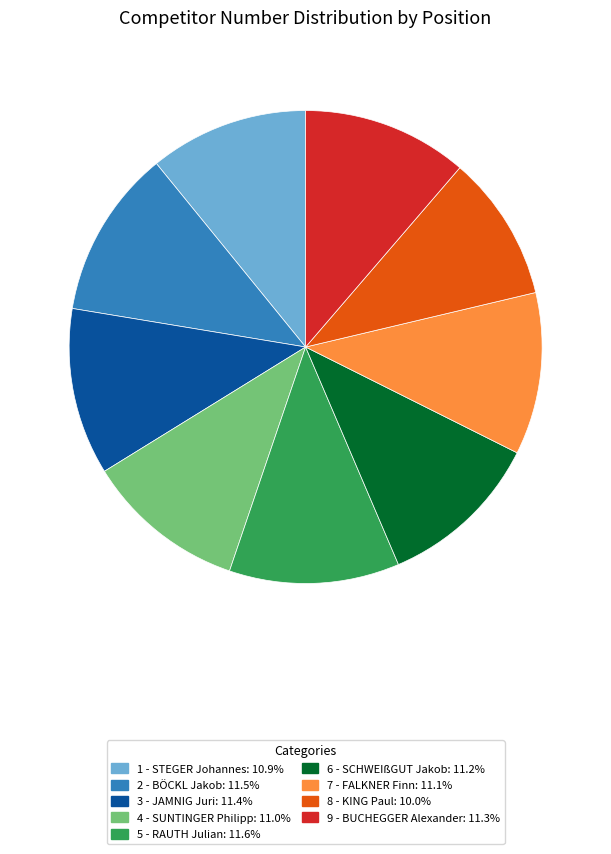

Which has a higher value, 5 - RAUTH Julian or 7 - FALKNER Finn?

5 - RAUTH Julian